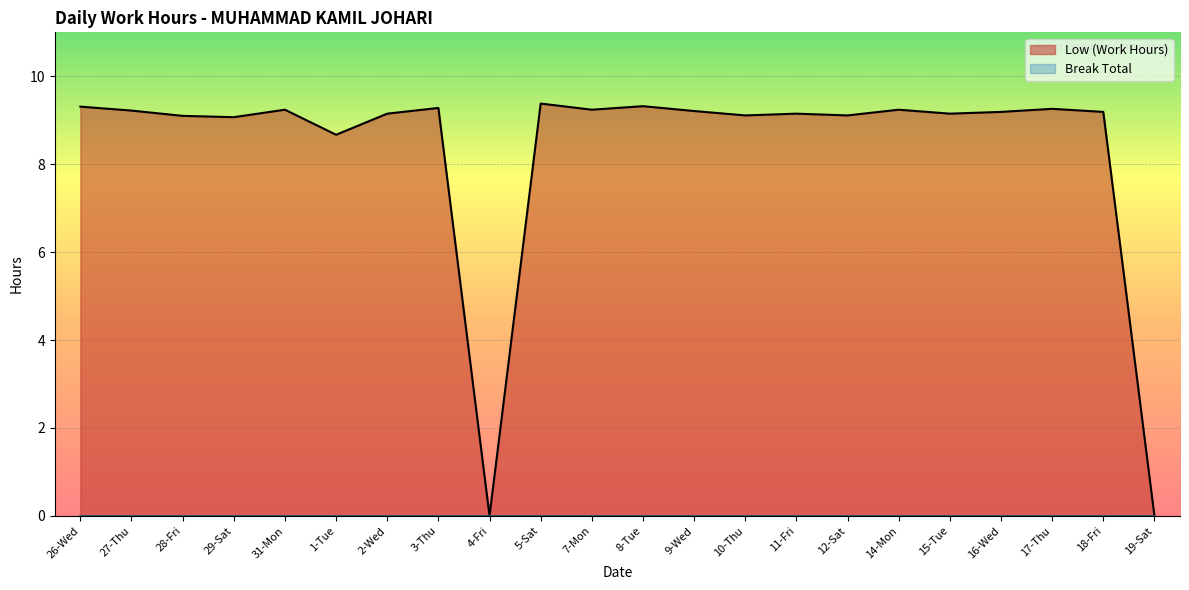

True or false: there are more than 0 points higher than both neighbors.

True